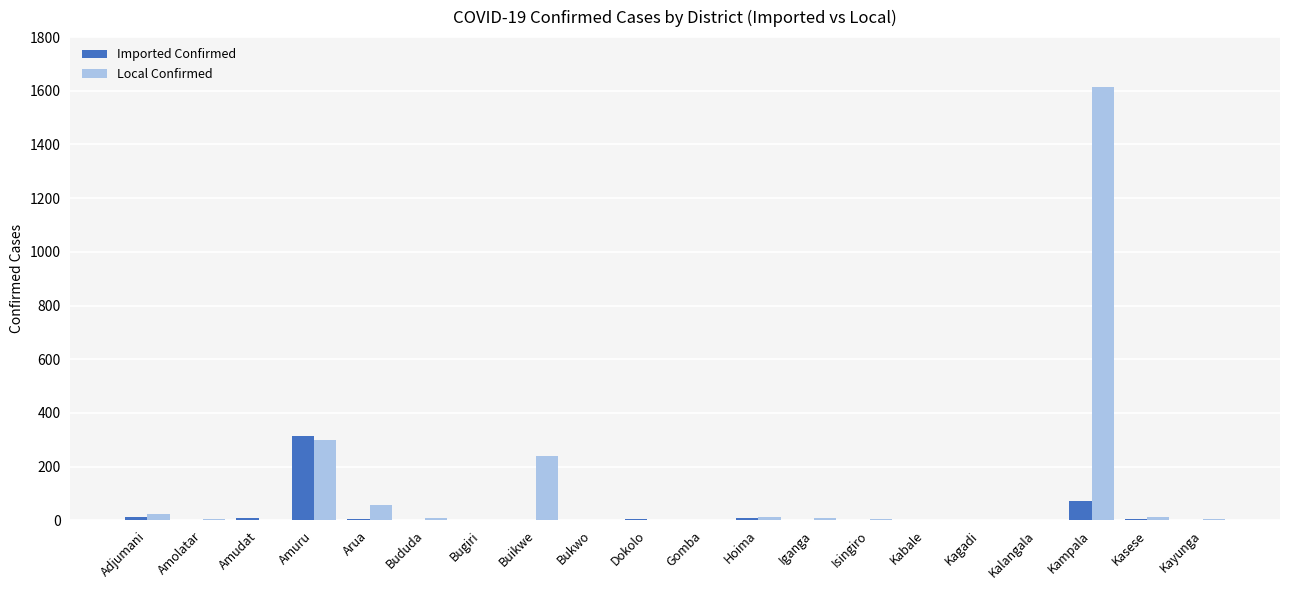

True or false: Imported Confirmed has a value of 0 at Kagadi.

True